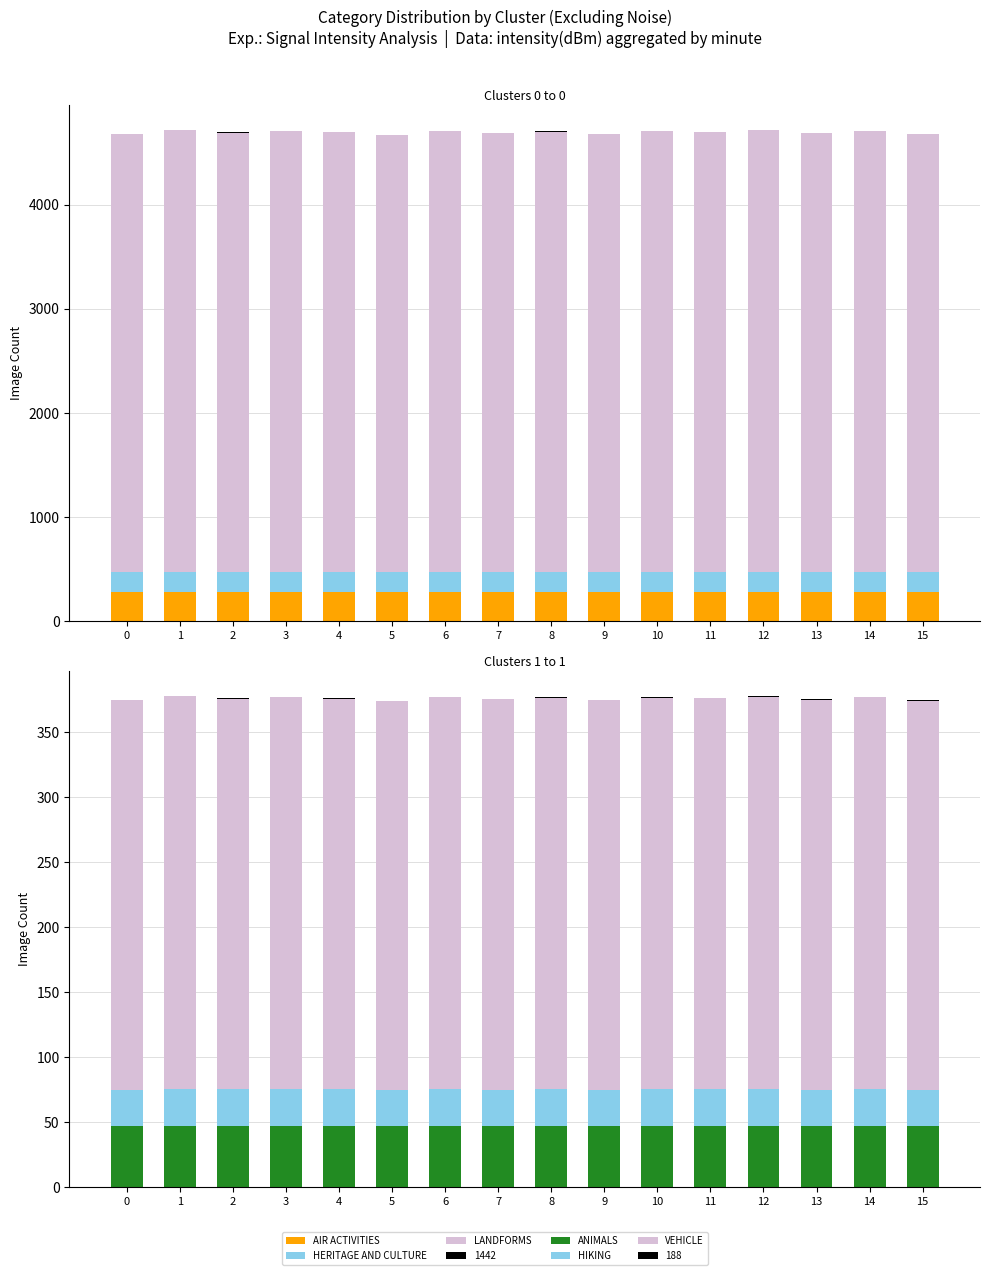

Which series changed the most between 3 and 15?

LANDFORMS